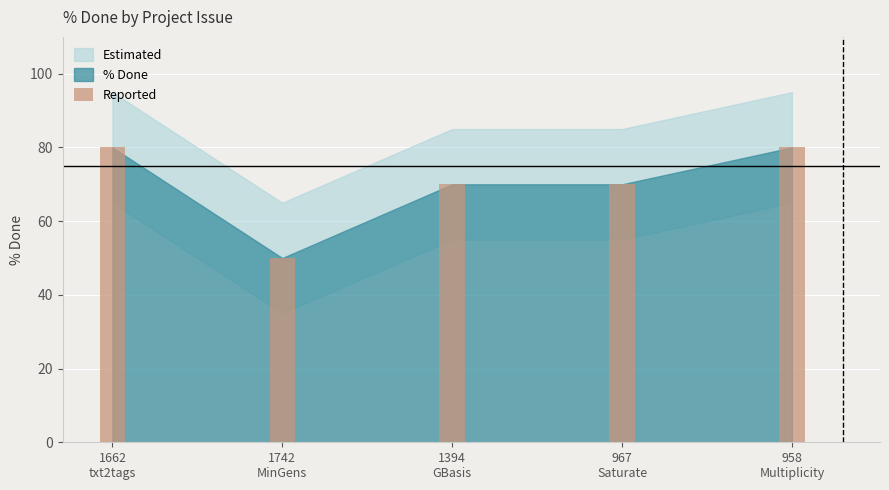

Reading left to right, extract all data points from this chart.

80	50	70	70	80